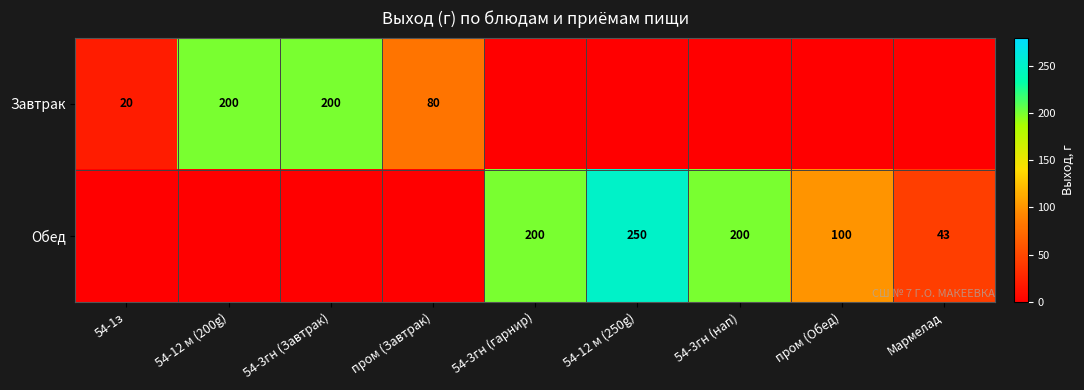

The Завтрак series shows 27 at пром (Завтрак). True or false?

False